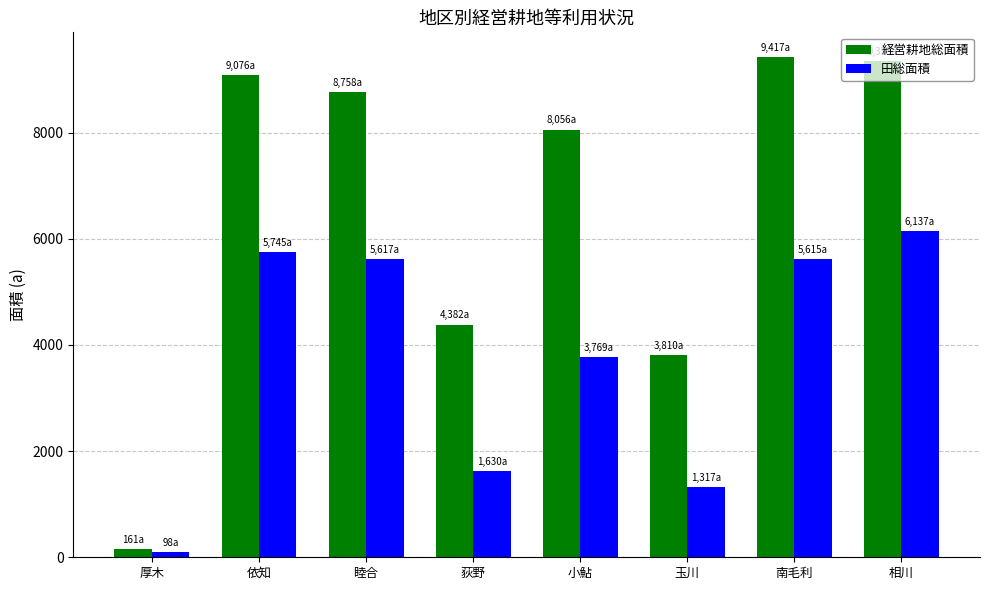

What is the value of the 田総面積 bar at the 5th from the left?

3769